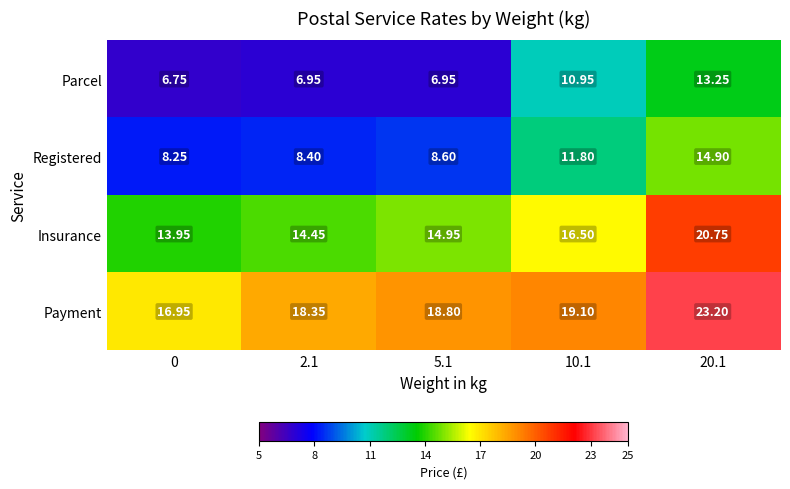

Between 0 and 10.1, which series saw the biggest shift?

Parcel